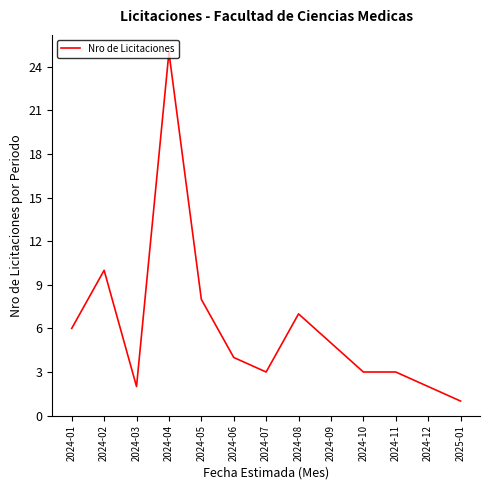

What is the difference between the maximum and second lowest values?

23